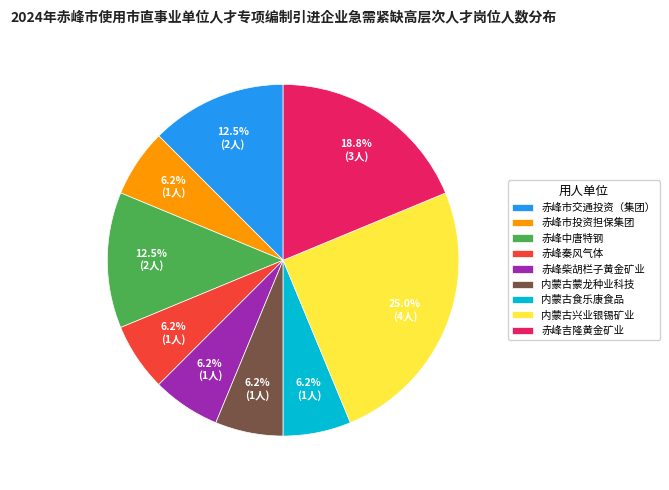

Approximately how many times larger is the value at 内蒙古蒙龙种业科技 compared to 赤峰市交通投资（集团）?

0.5